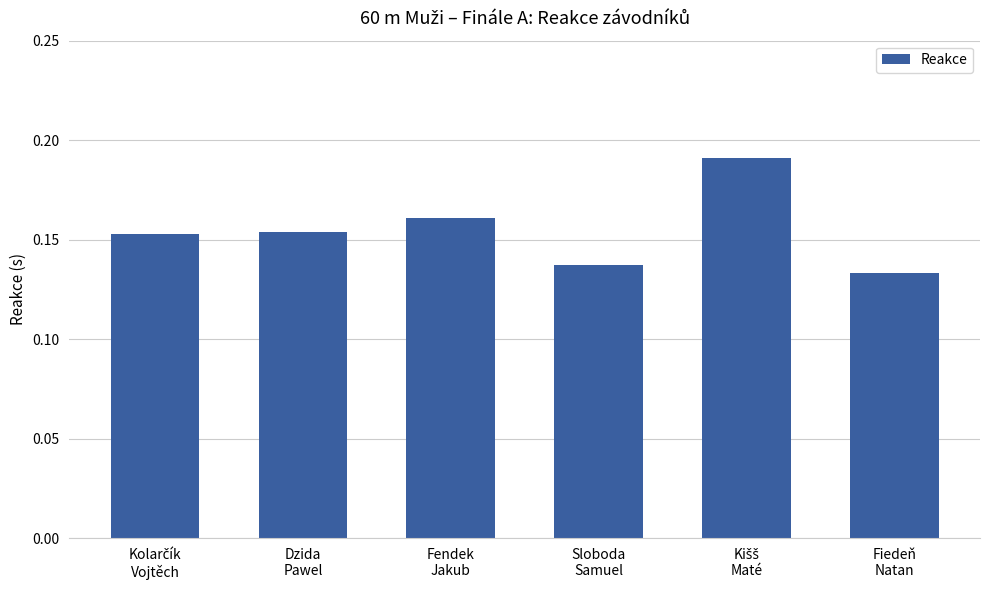

Count the values in the range 0 to 1.

6